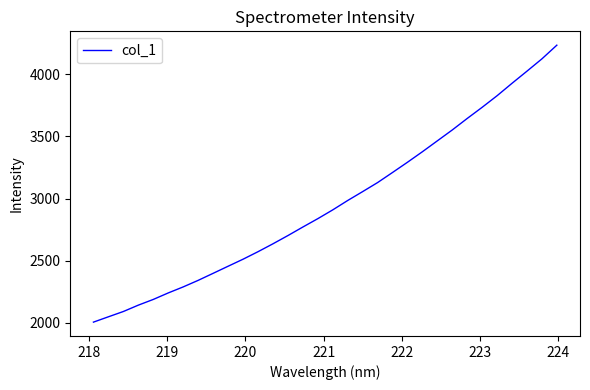

True or false: the data has more than 0 interior local peaks.

False